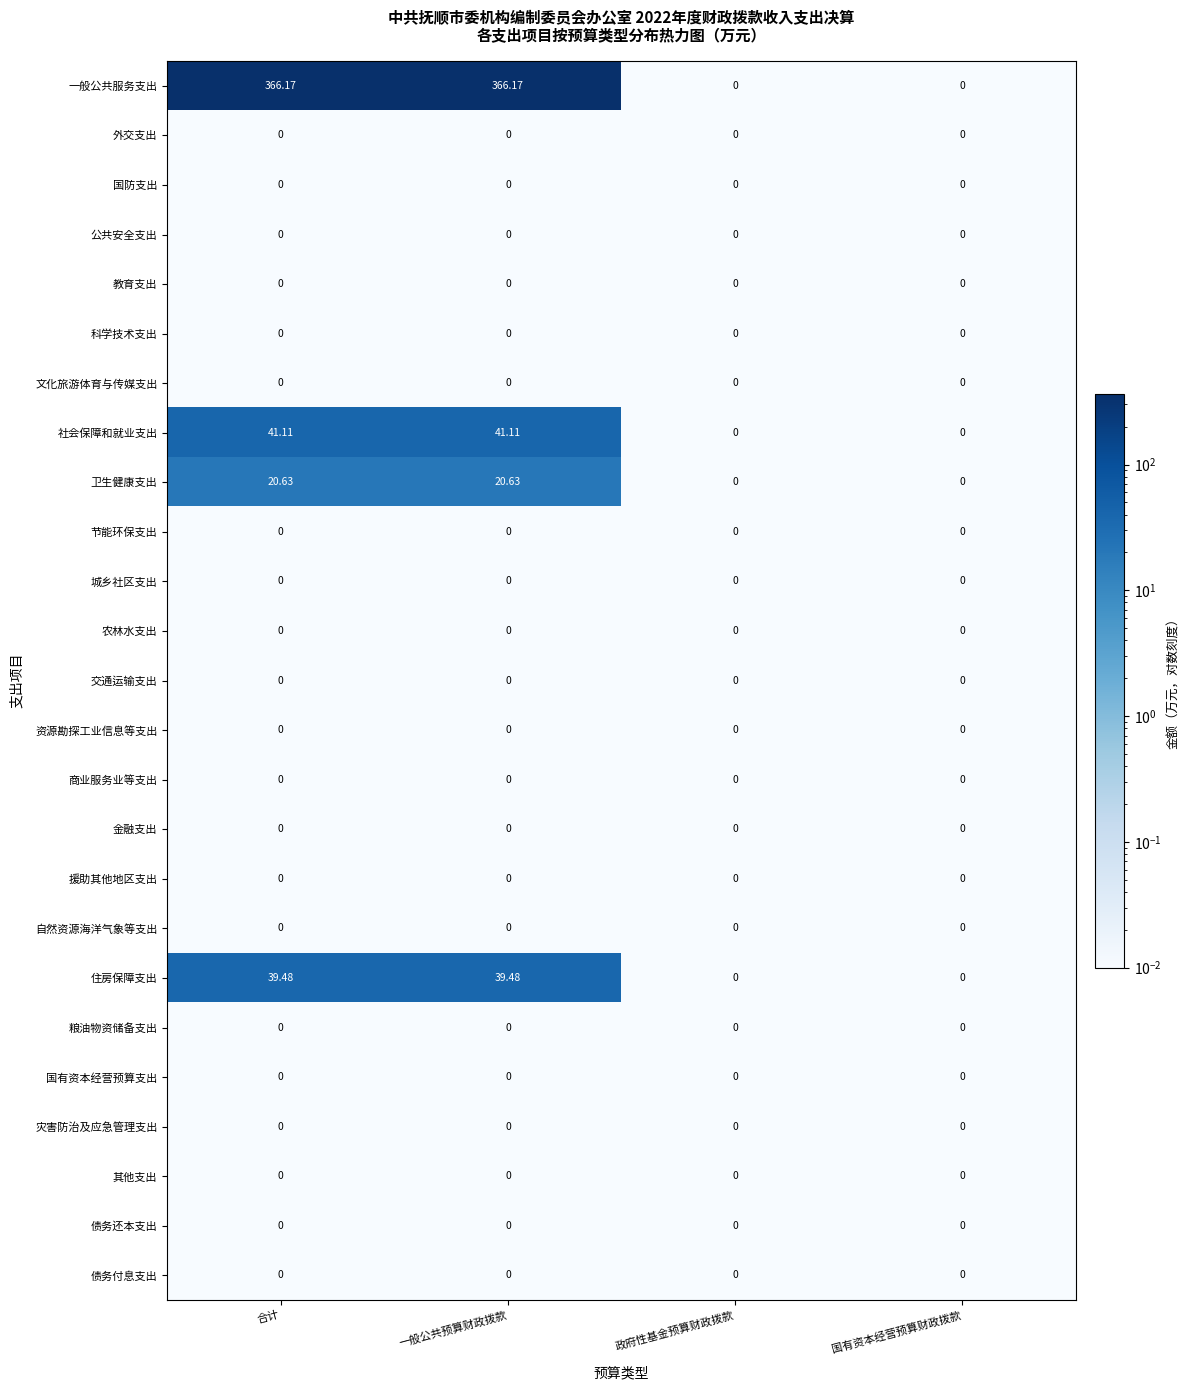

Which series has the largest total across all categories?

一般公共服务支出